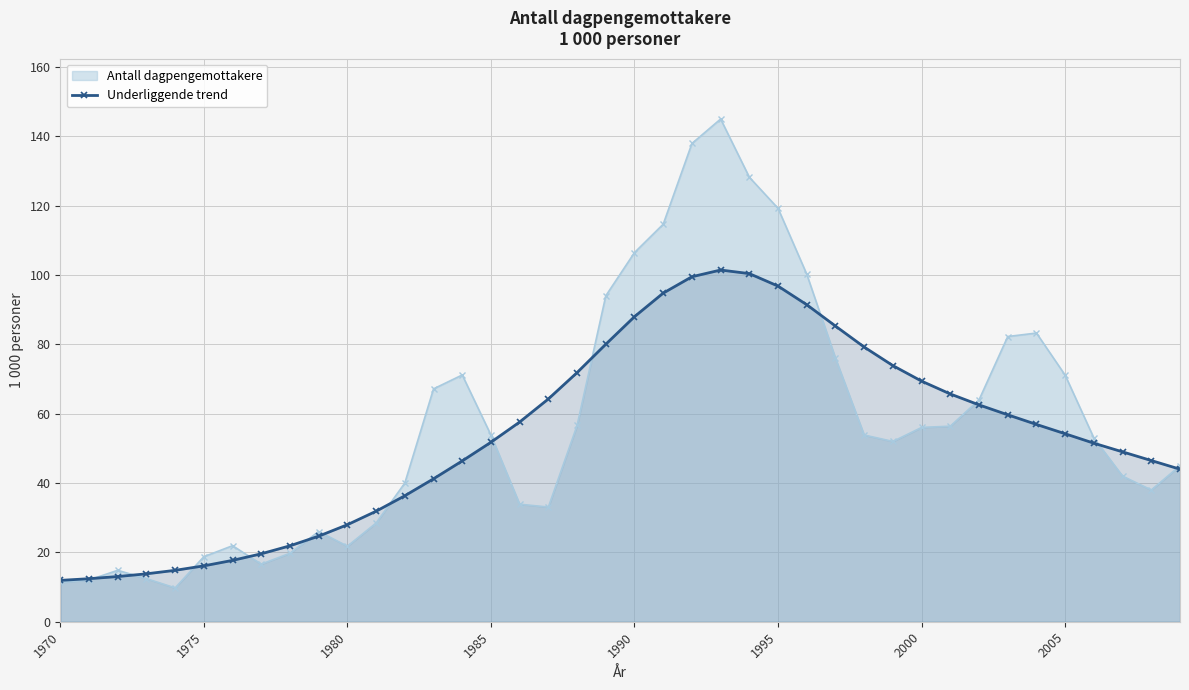

List the series in order of their peak value, highest first.

Antall dagpengemottakere, Underliggende trend